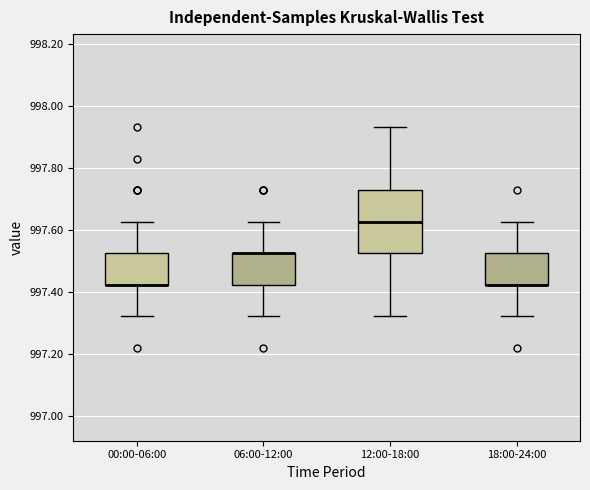

Reading left to right, read every box against the y-axis: the position of its median line, the range the box covers, and the ends of its whiskers. The values are not printed on the chart, so give them approximately, as read against the axis.

00:00-06:00: median 997.42 (drawn on the box's lower edge), box 997.42 to 997.52, whiskers 997.32 to 997.62
06:00-12:00: median 997.52 (drawn on the box's upper edge), box 997.42 to 997.52, whiskers 997.32 to 997.62
12:00-18:00: median 997.62, box 997.52 to 997.72, whiskers 997.32 to 997.94
18:00-24:00: median 997.42 (drawn on the box's lower edge), box 997.42 to 997.52, whiskers 997.32 to 997.62